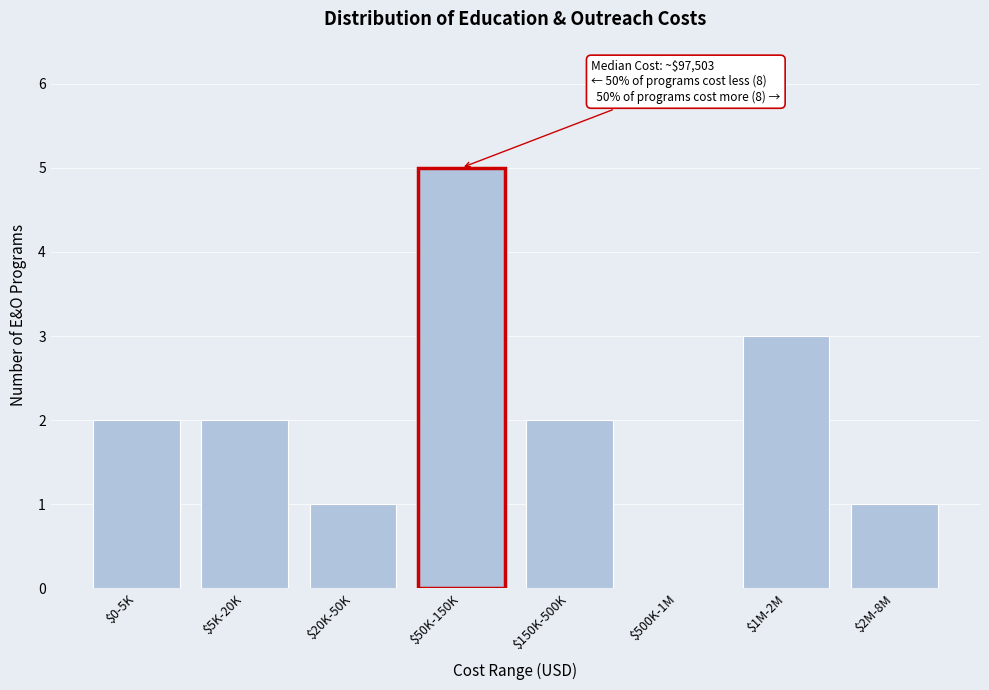

The value at $500K-1M is 2. True or false?

False